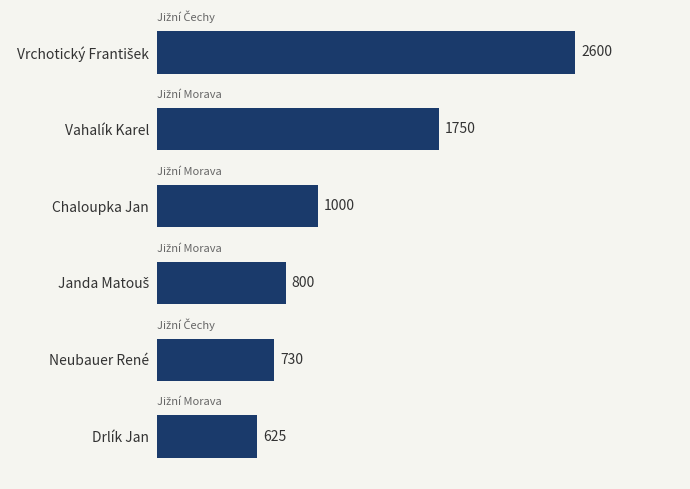

What is the change in value from Vahalík Karel to Chaloupka Jan?

-750